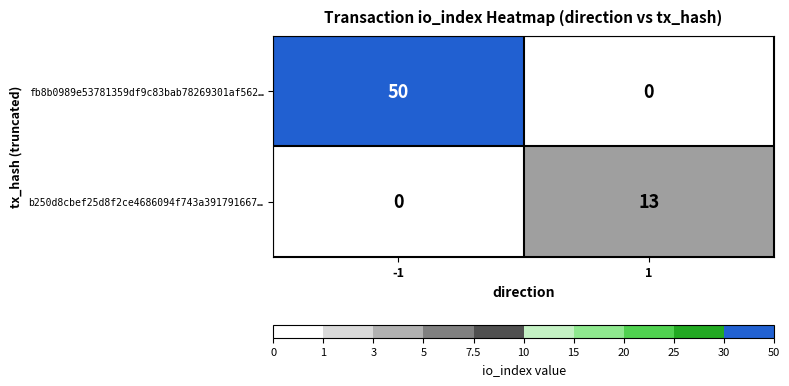

List the series in order of their peak value, lowest first.

b250d8cbef25d8f2ce4686094f743a391791667…, fb8b0989e53781359df9c83bab78269301af562…